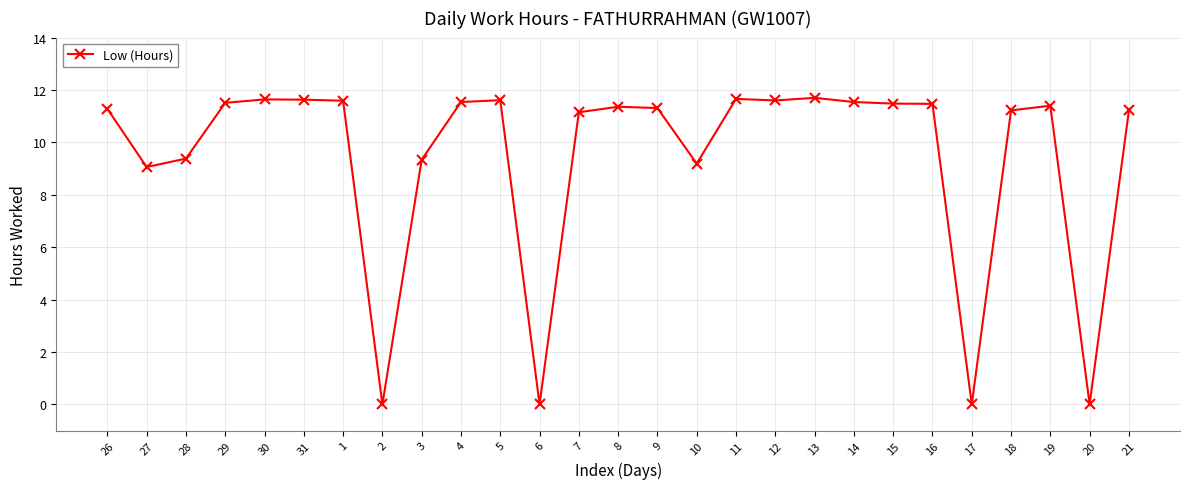

What is the label of the 6th point from the left?

31